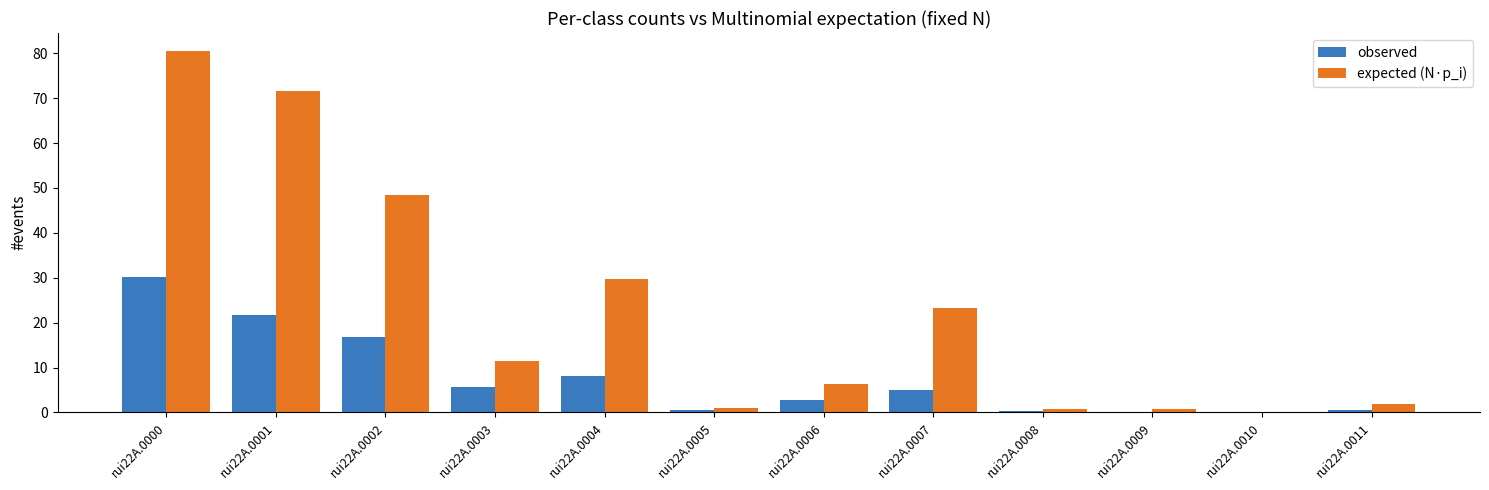

What is the approximate value of expected (N·p_i) at rui22A.0004?

29.7